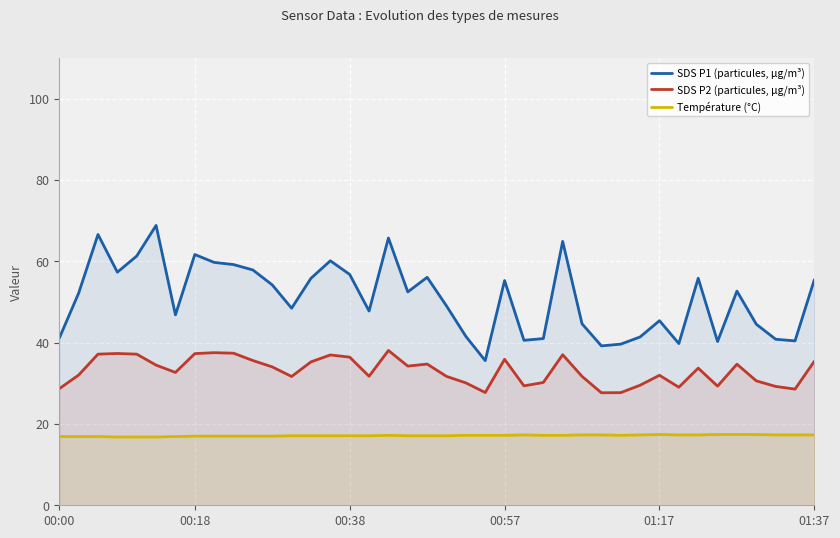

What is the sum of the SDS P1 (particules, µg/m³) values at 33 and 24?

96.4